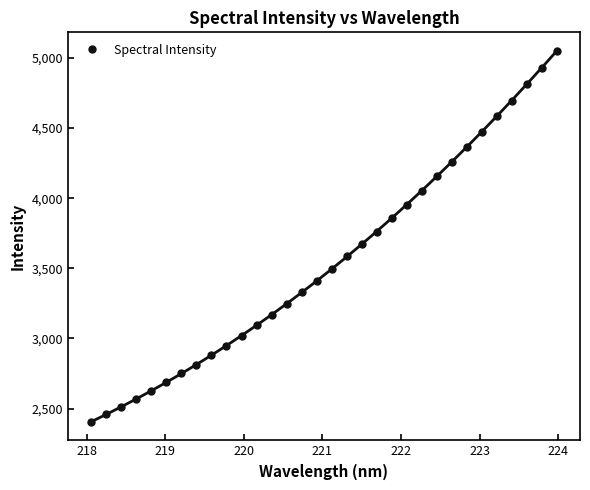

Does the chart have visible grid lines?

No